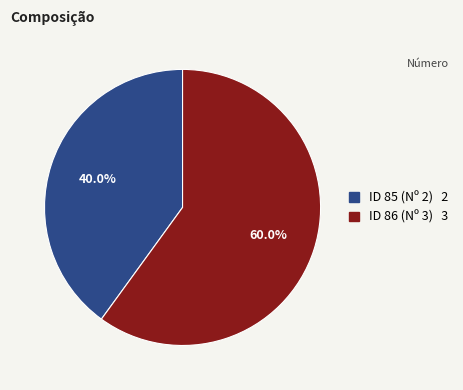

Does any single category account for the majority?

Yes